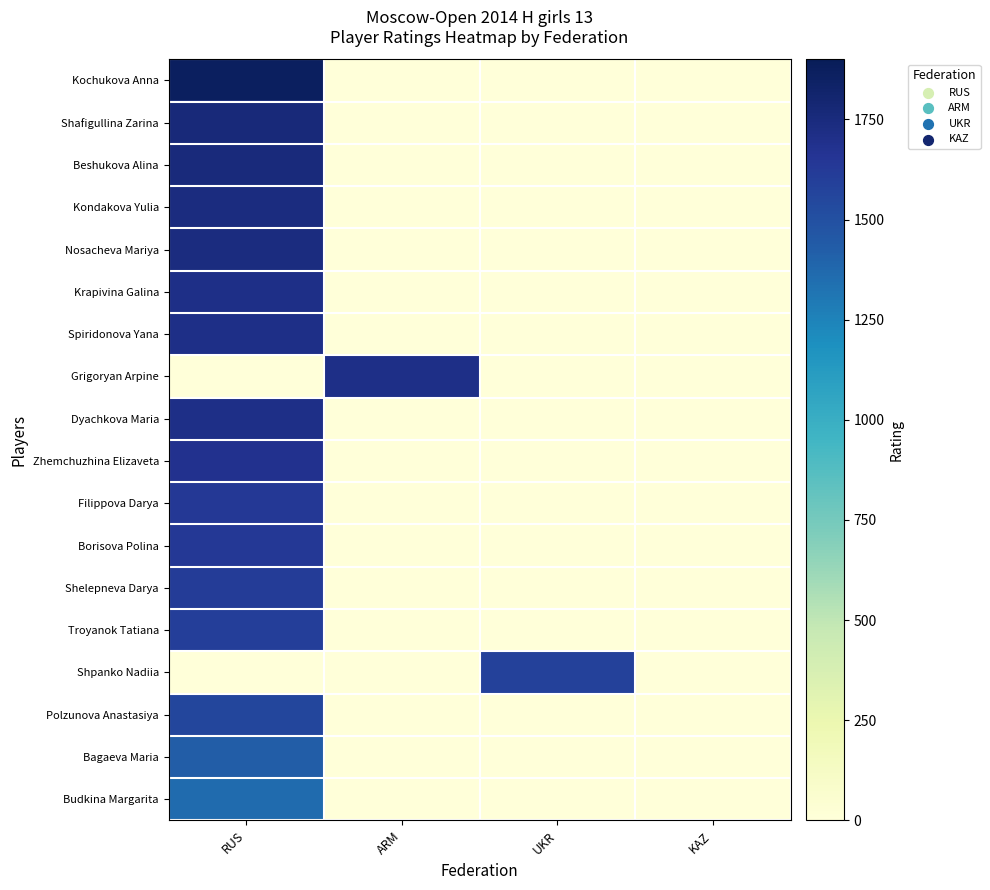

At how many categories does at least one series exceed 1340?

3